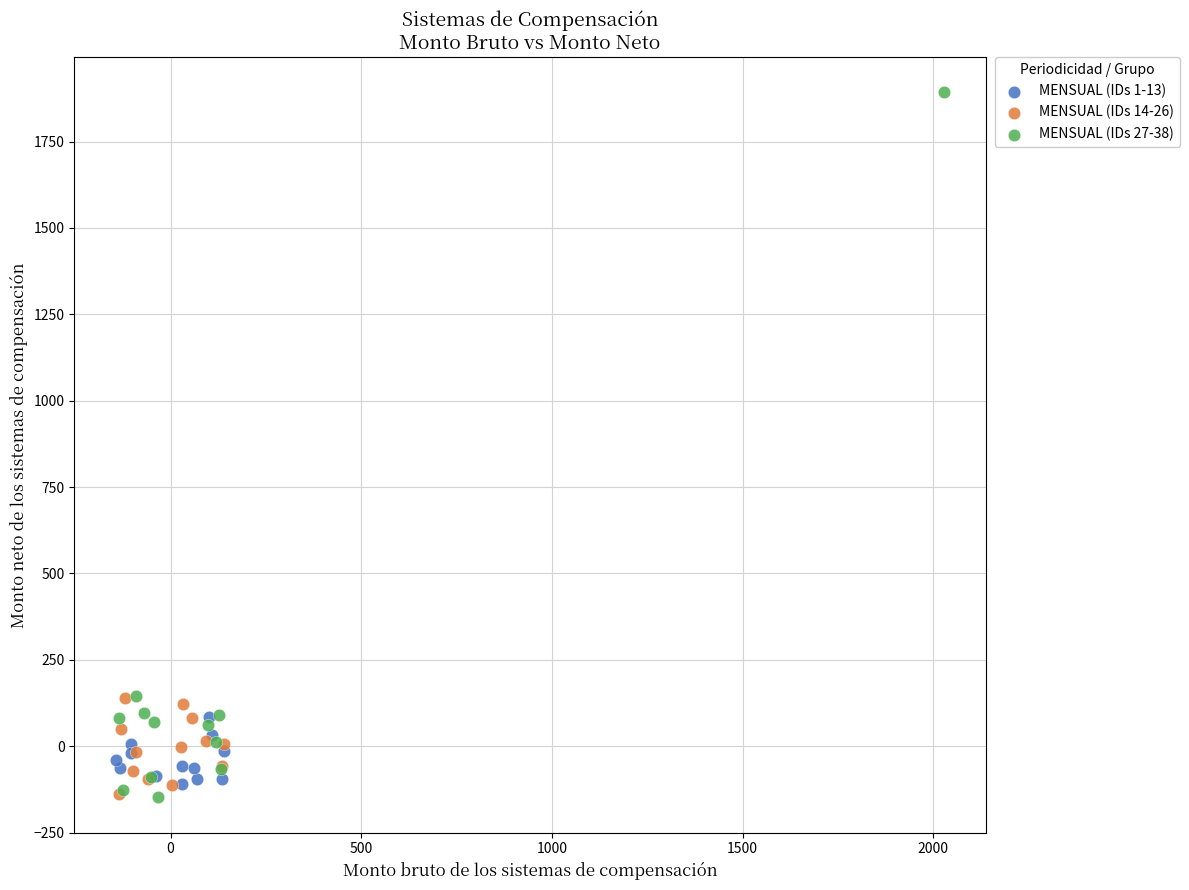

Which series has the largest Y range (max minus min)?

MENSUAL (IDs 27-38)